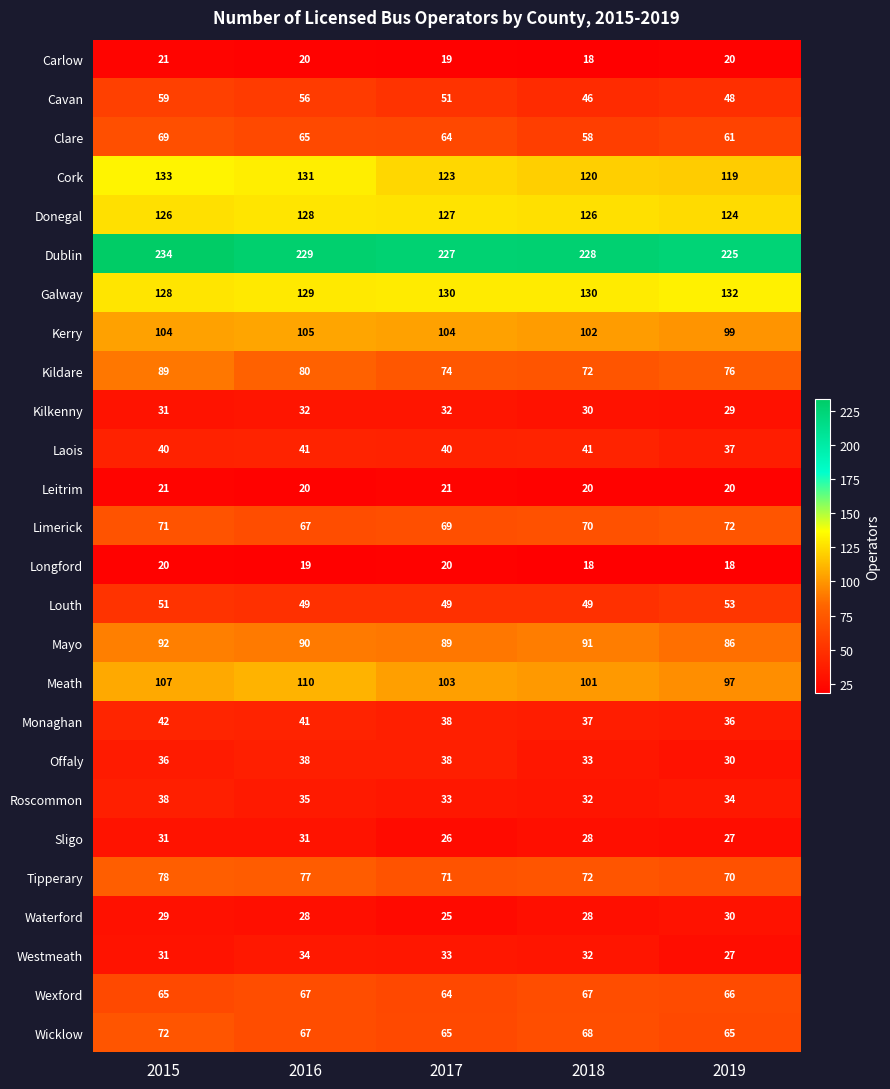

What is the maximum value shown in the chart?

234